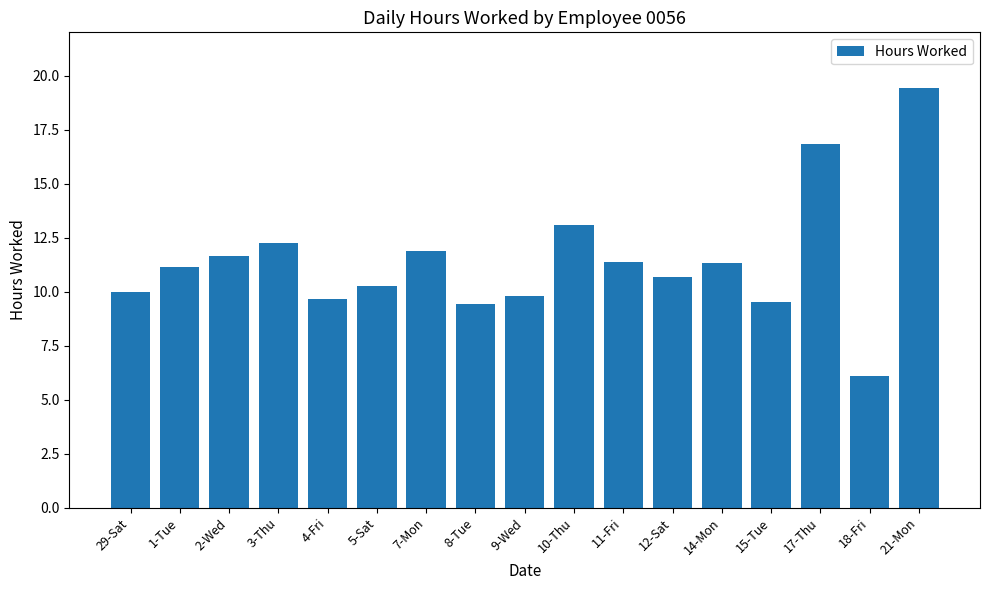

What value does the data have at 21-Mon?

19.4